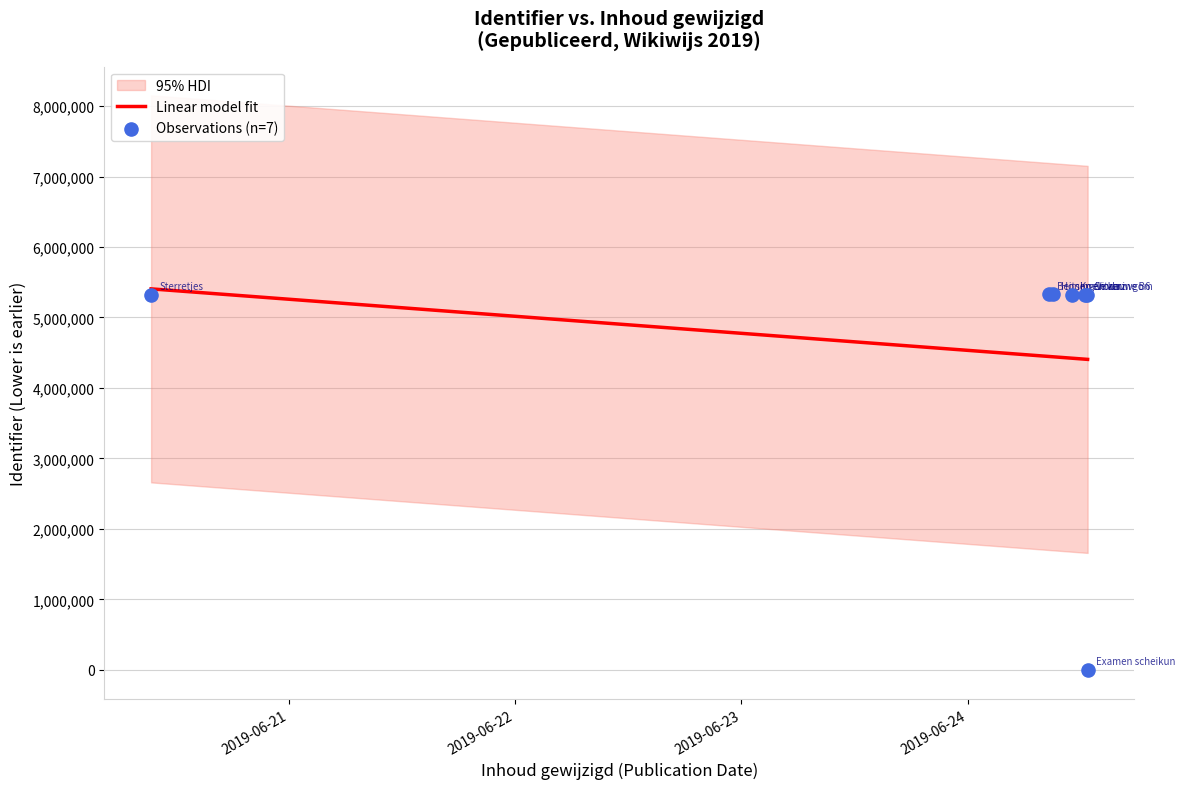

Which has a higher value, 2019-06-24 12:25:40 or 2019-06-24 08:36:31?

2019-06-24 08:36:31